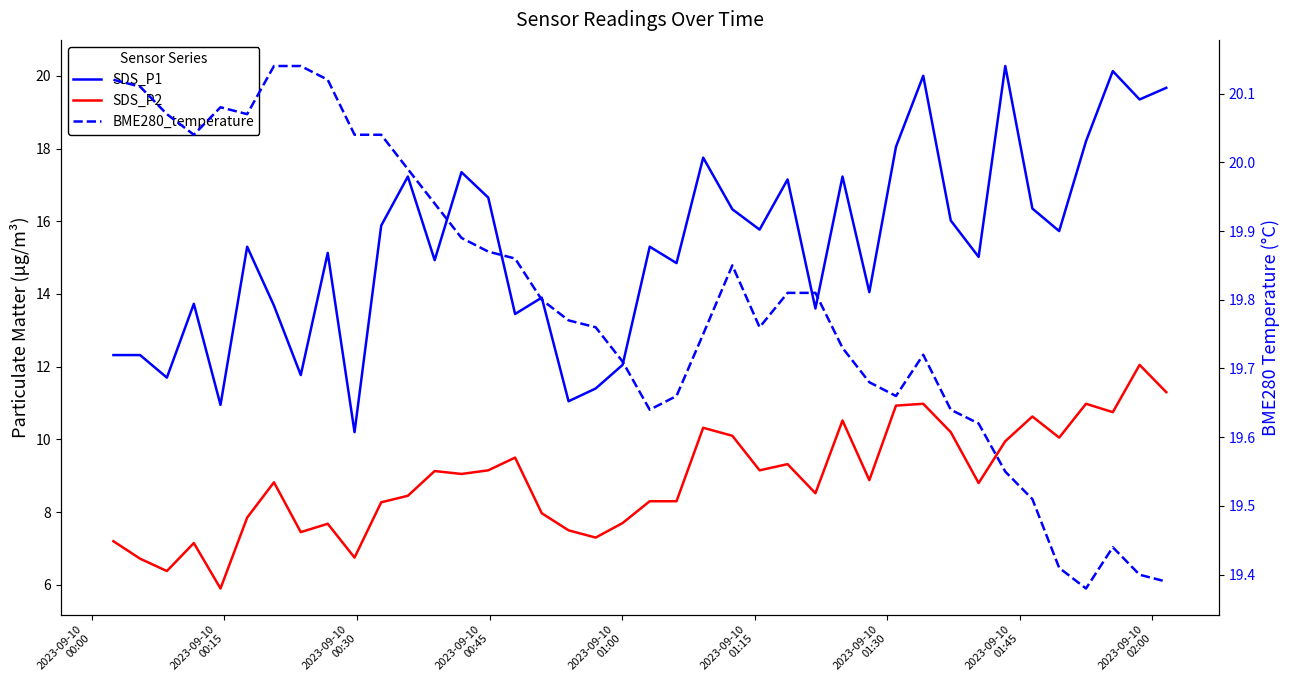

At how many categories does at least one series exceed 10?

40